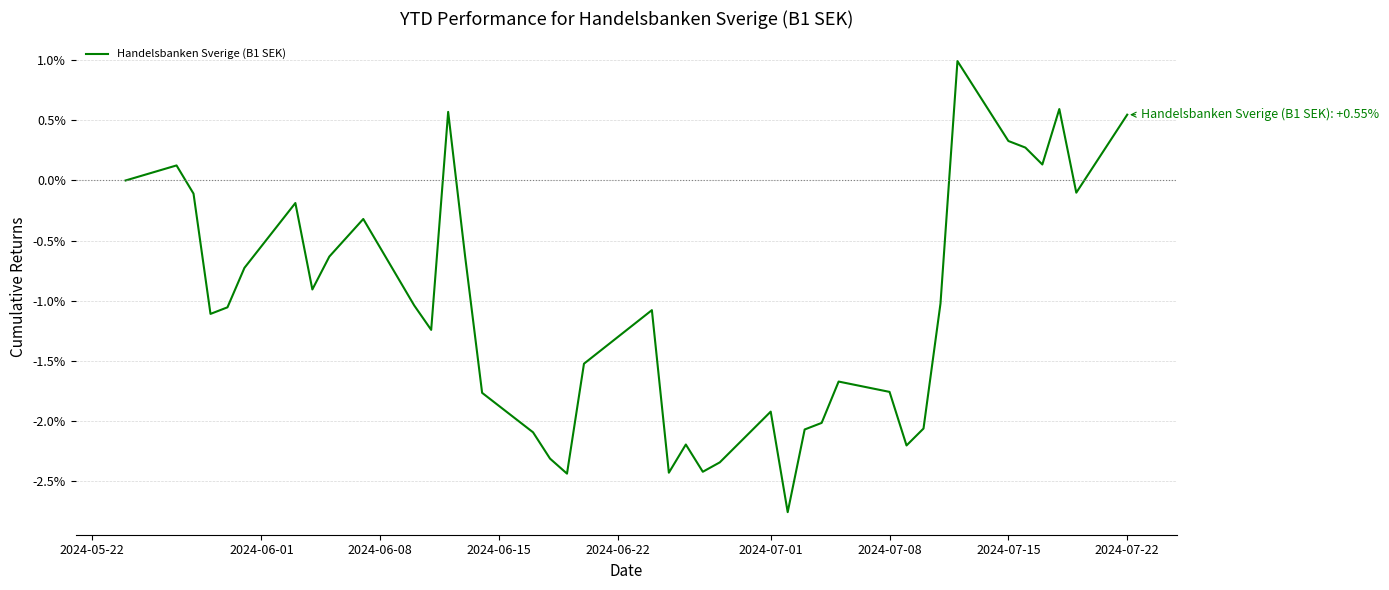

Count the number of categories in the chart.

40